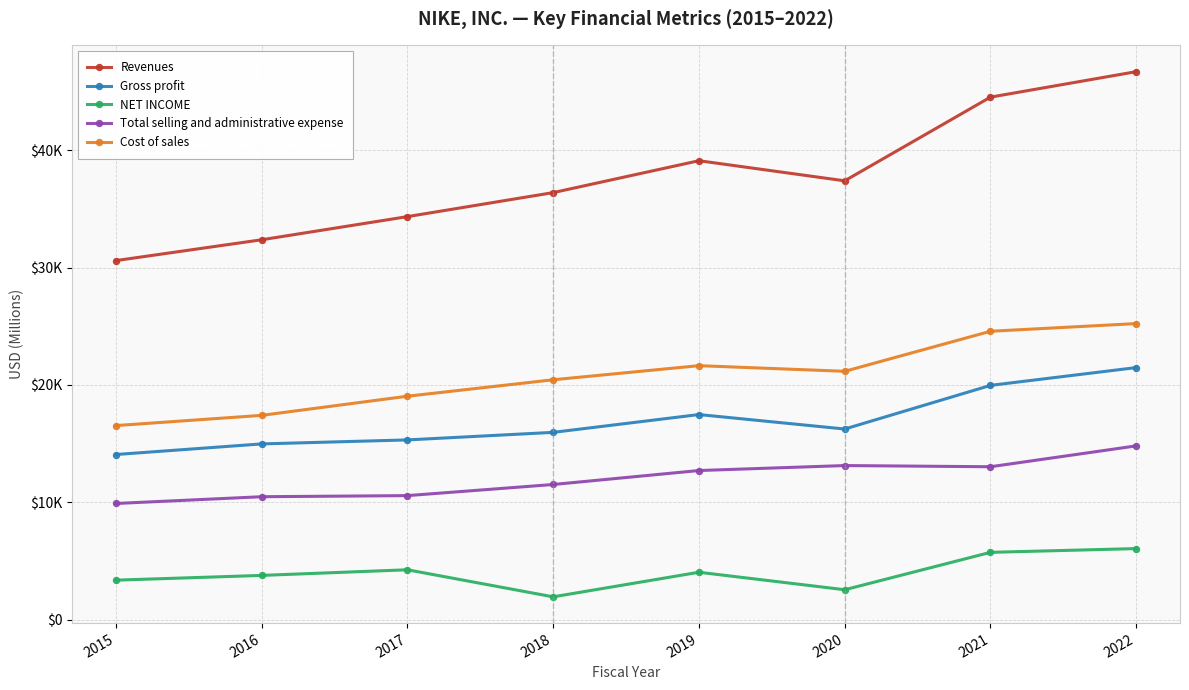

True or false: Cost of sales has a value of 16534 at 2015.

True